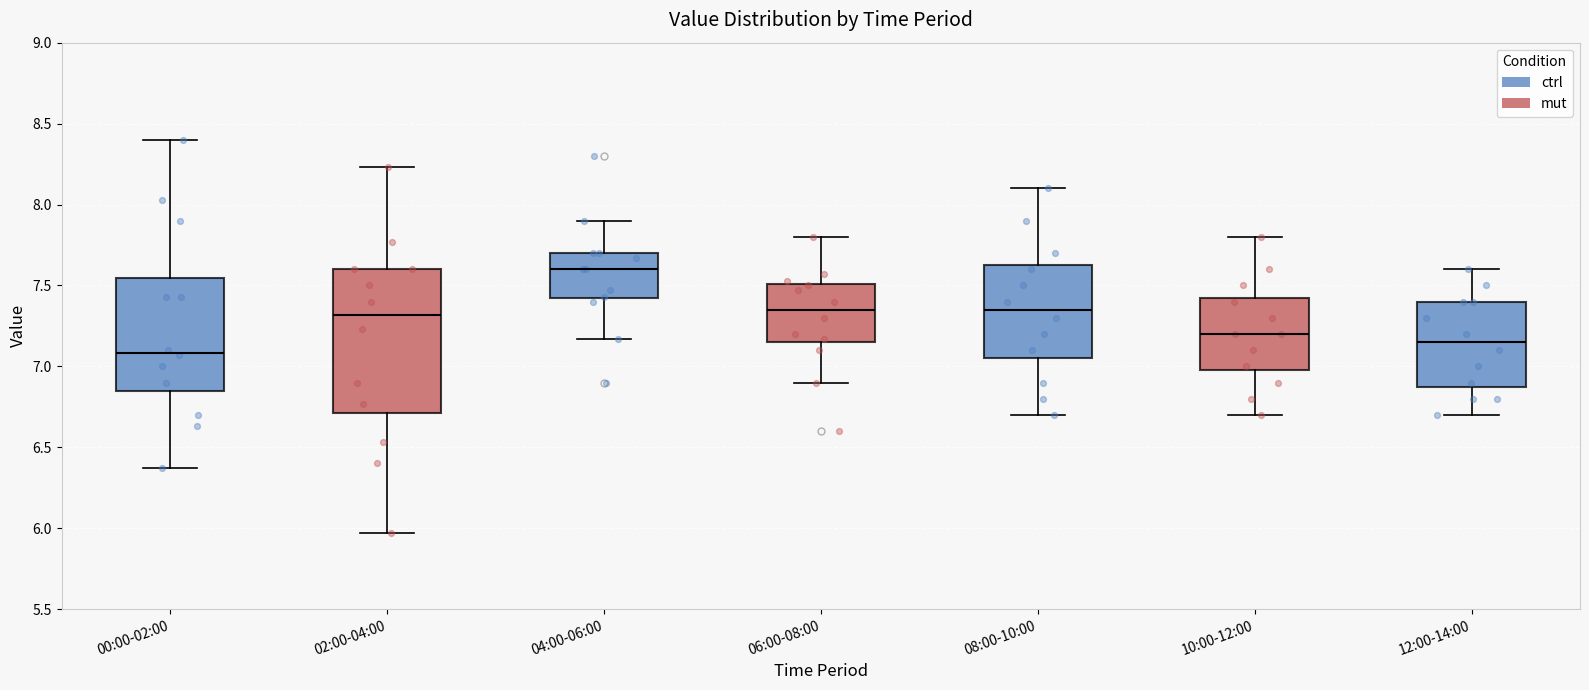

Which box's median line is the lowest?

00:00-02:00